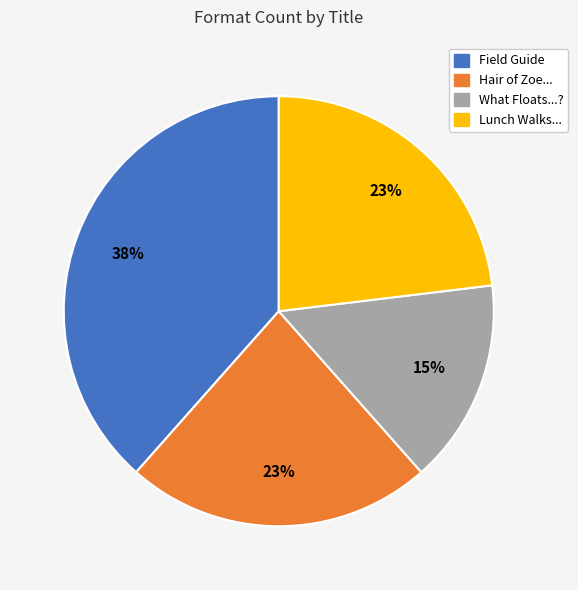

Is there a majority slice in this chart?

No